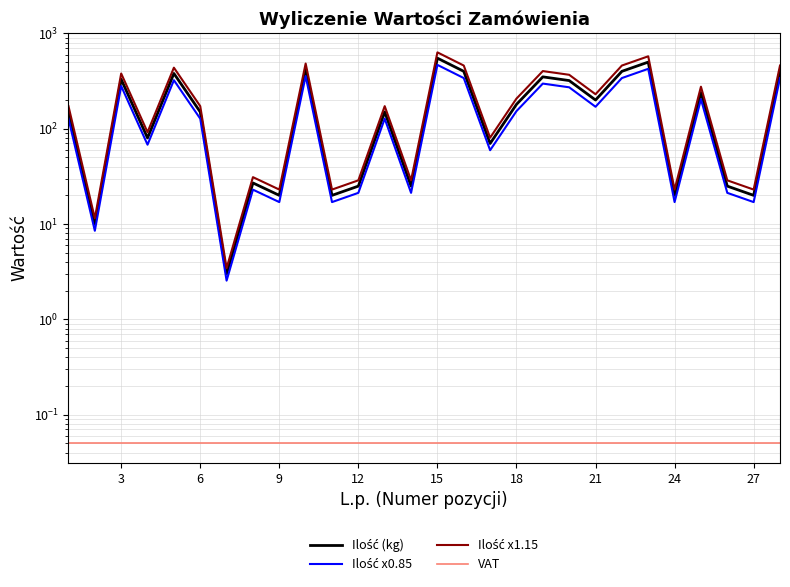

Is the value of Ilość x1.15 at 20 greater than the value of Ilość (kg) at 25?

Yes